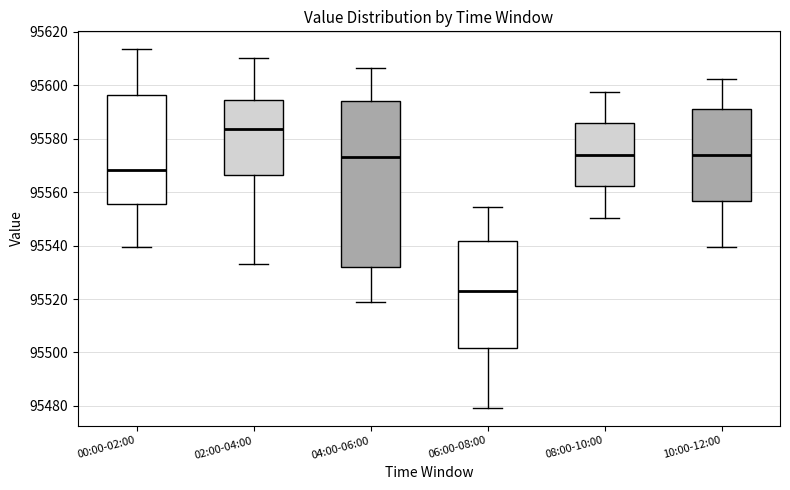

Reading left to right, read every box against the y-axis: the position of its median line, the range the box covers, and the ends of its whiskers. The values are not printed on the chart, so give them approximately, as read against the axis.

00:00-02:00: median 95568, box 95556 to 95596, whiskers 95540 to 95614
02:00-04:00: median 95584, box 95566 to 95594, whiskers 95532 to 95610
04:00-06:00: median 95574, box 95532 to 95594, whiskers 95518 to 95606
06:00-08:00: median 95522, box 95502 to 95542, whiskers 95480 to 95554
08:00-10:00: median 95574, box 95562 to 95586, whiskers 95550 to 95598
10:00-12:00: median 95574, box 95556 to 95592, whiskers 95540 to 95602